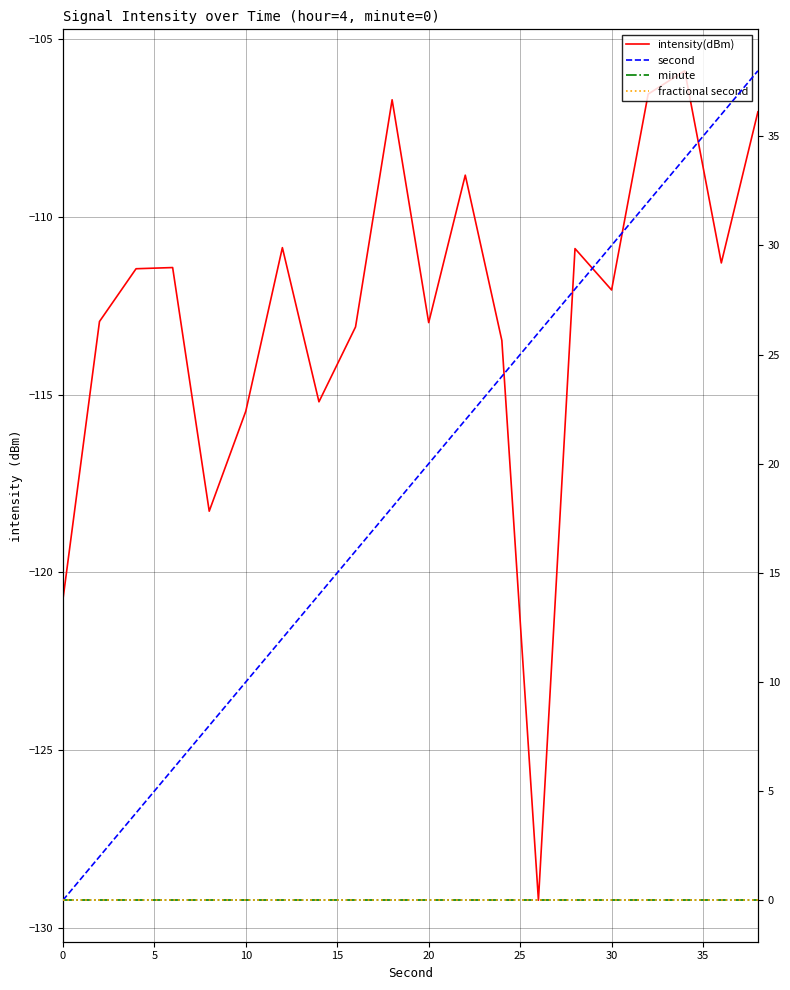

Is the value of intensity(dBm) at 19 greater than the value of minute at 25?

No